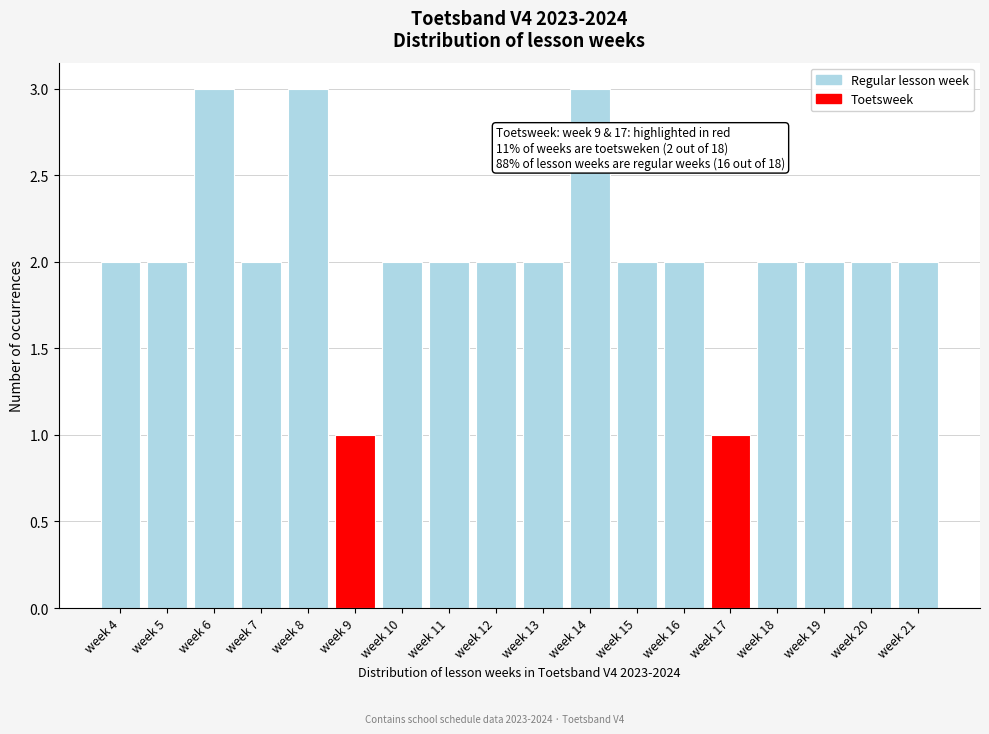

Reading left to right, transcribe all the data shown in this chart.

2	2	3	2	3	1	2	2	2	2	3	2	2	1	2	2	2	2